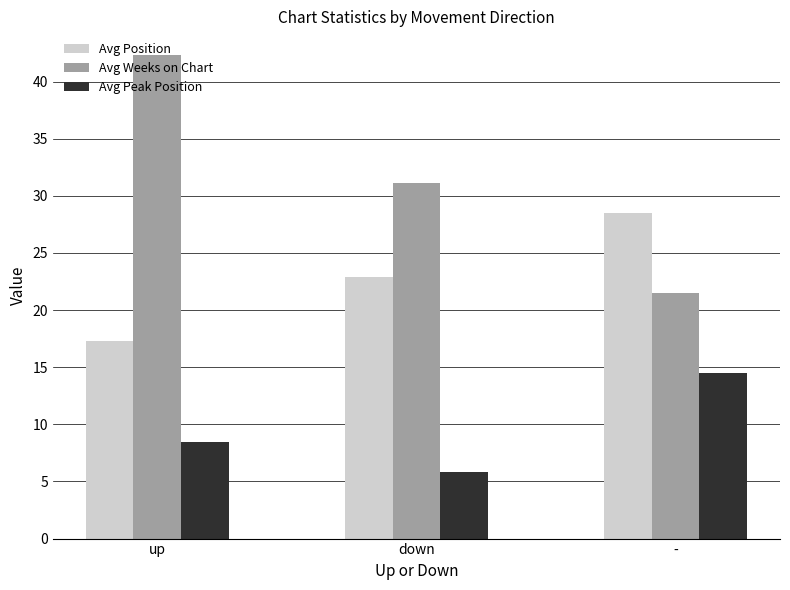

List the series in order of their overall mean, lowest first.

Avg Peak Position, Avg Position, Avg Weeks on Chart